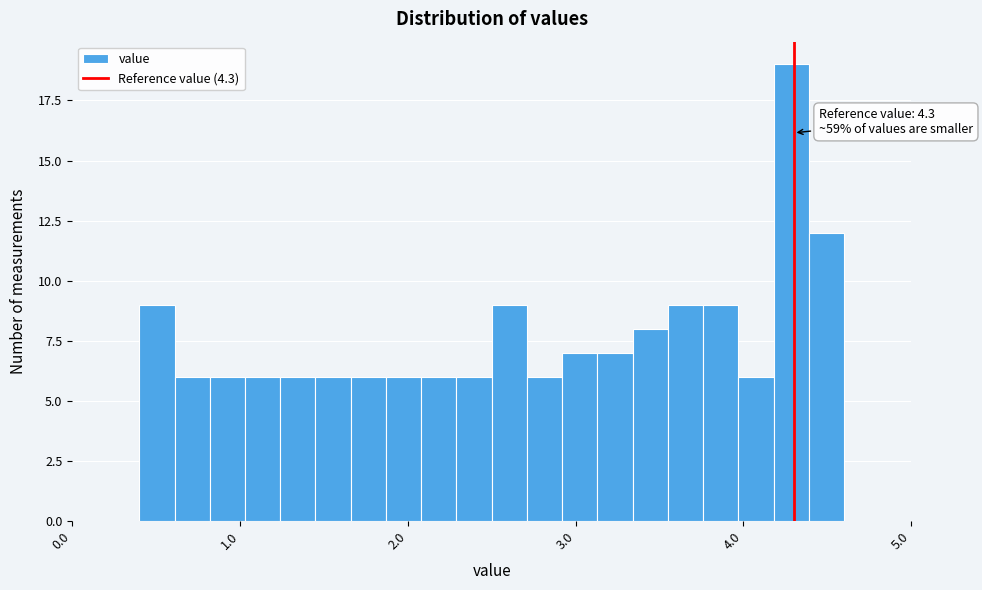

Around what value on the x-axis is the tallest bar? Give the approximate position of its centre, as read against the axis.

4.3